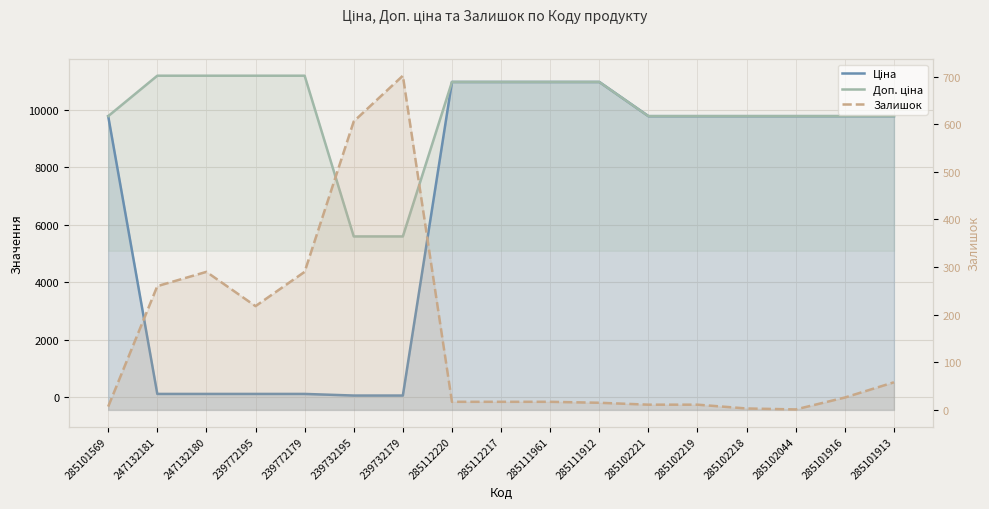

Read the Ціна value at 239772195.

111.8